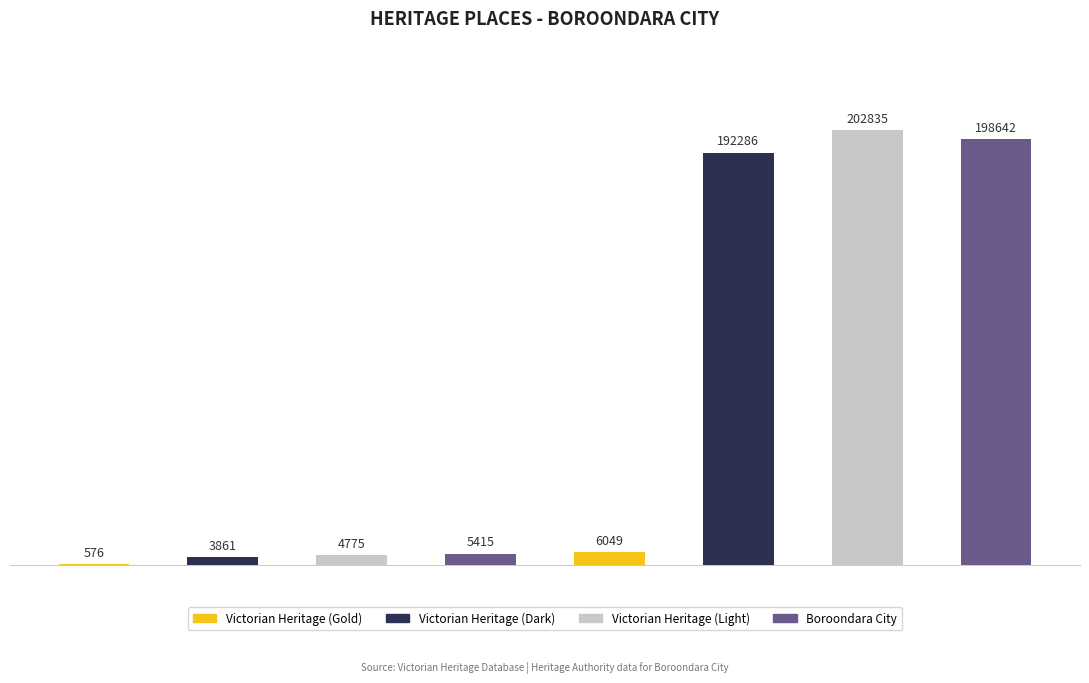

Reading left to right, extract all data points from this chart.

HAWTHORN RAILWAY
STATION COMPLEX=576	CHANDLER HIGHWAY
BRIDGE=3861	TALANA=4775	GENAZZANO FCJ
COLLEGE=5415	HODDLE SURVEY
TREE, KEW GOLF=6049	CAMBERWELL TRAM
SUBSTATION=192286	WALMER STREET
BRIDGE=202835	Wynnivy=198642